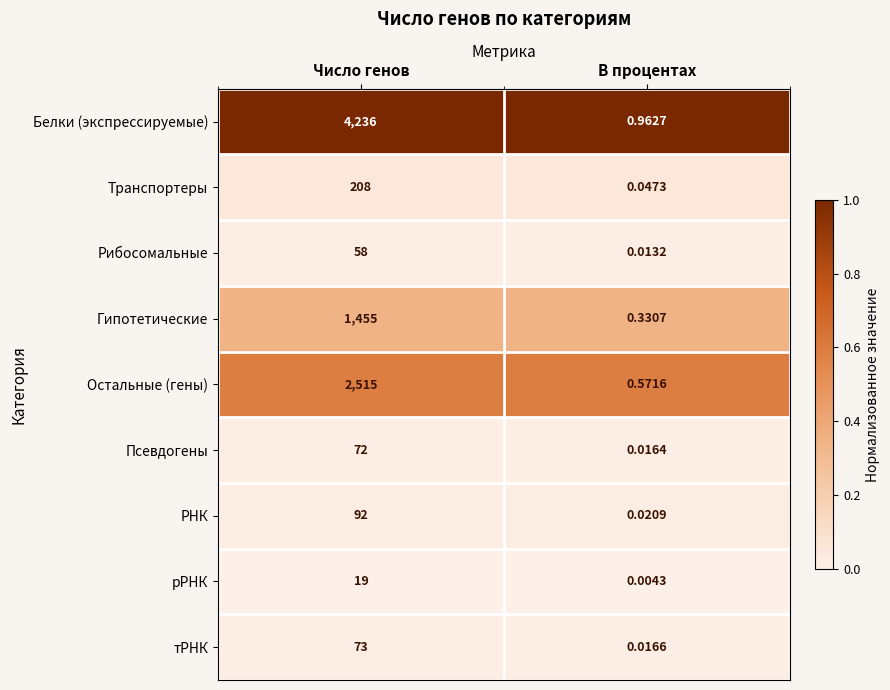

Between Число генов and В процентах, which series saw the biggest shift?

Белки (экспрессируемые)